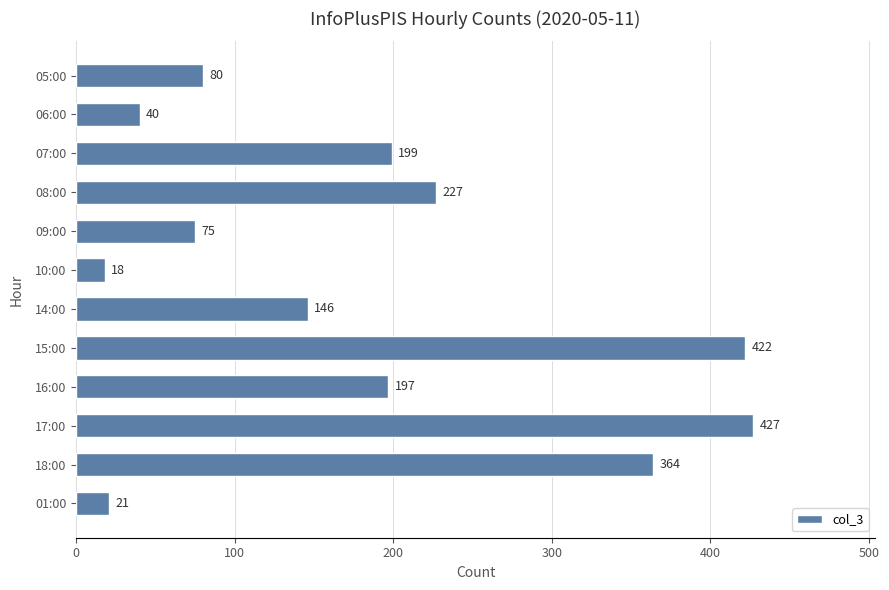

What is the greatest value displayed?

427